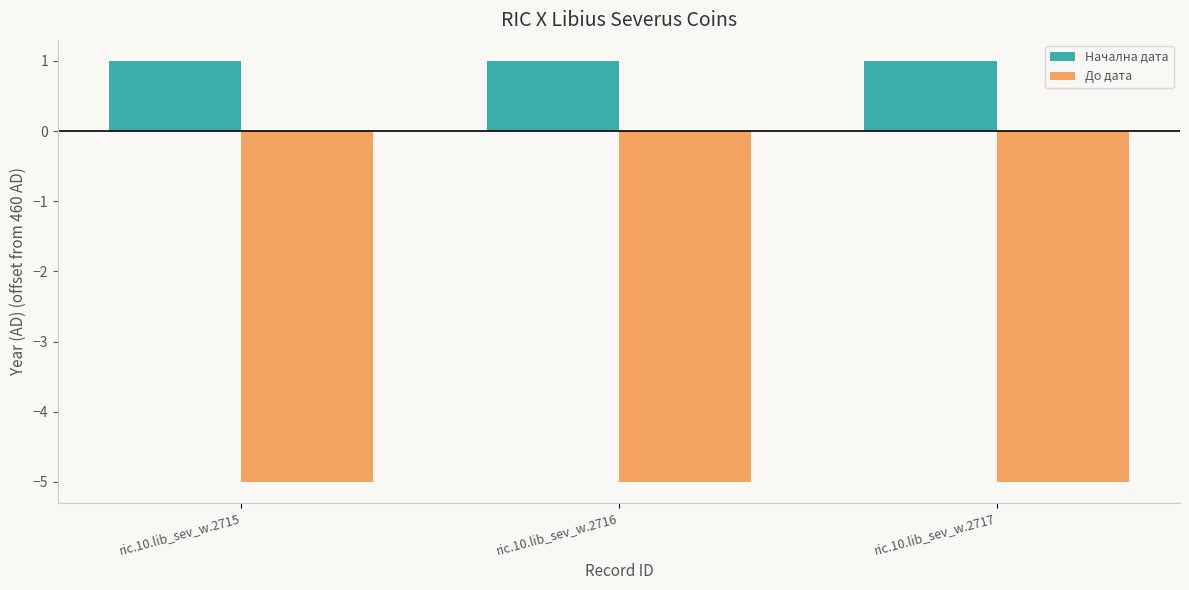

The Начална дата series shows 2 at ric.10.lib_sev_w.2717. True or false?

False